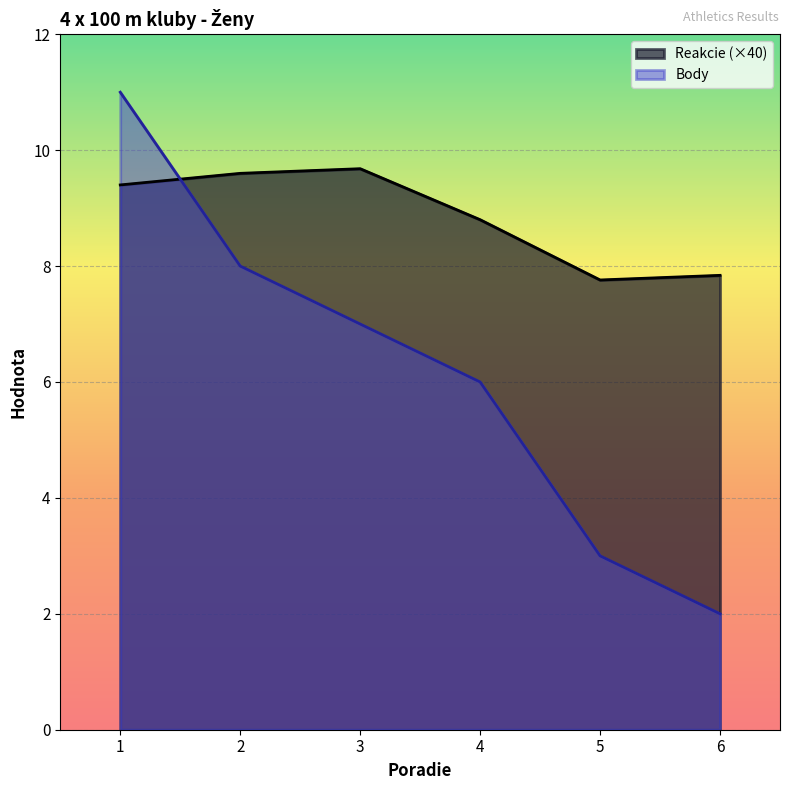

What is the difference between the maximum and second lowest values in the Reakcie series?

1.8